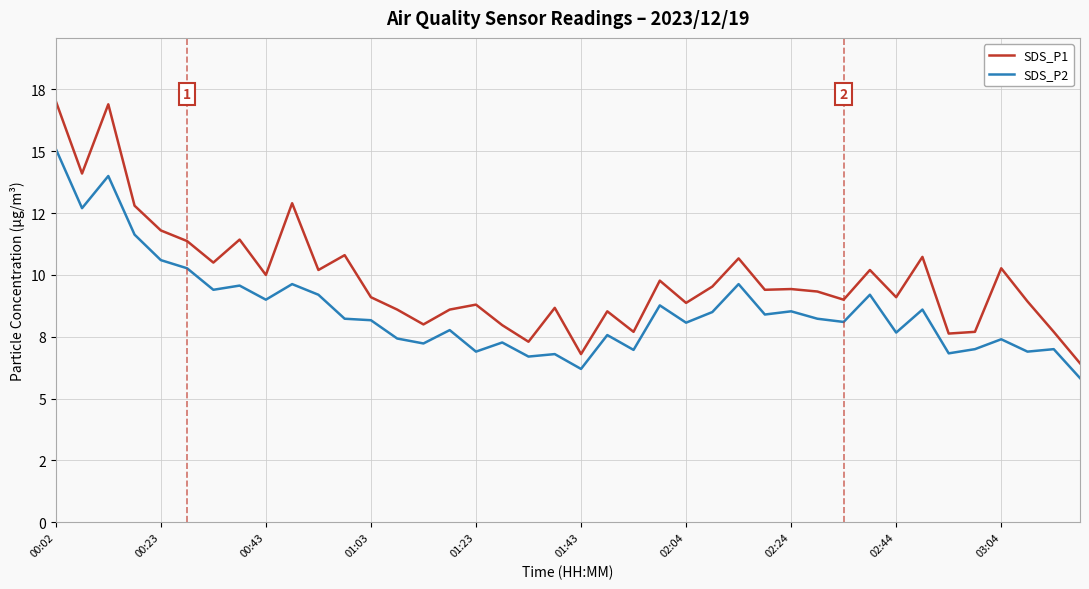

Does the chart display data point markers on the line(s)?

No